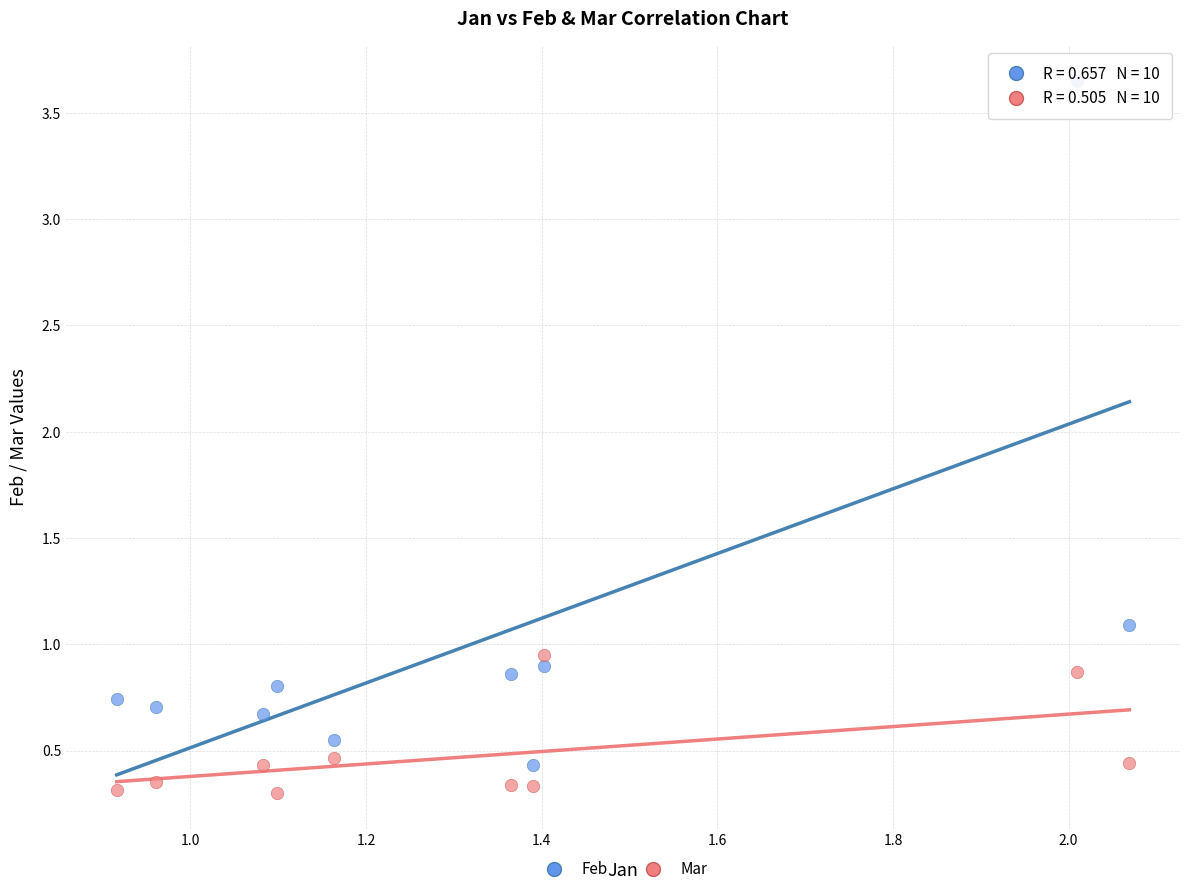

In the Feb series, what Y value is closest to 2?

1.1